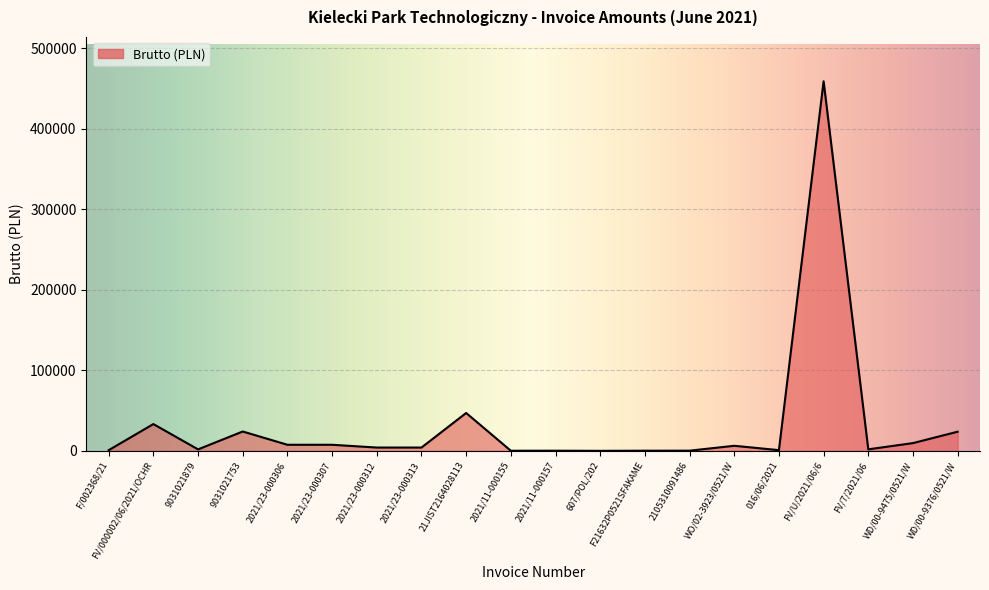

Count the number of categories in the chart.

20